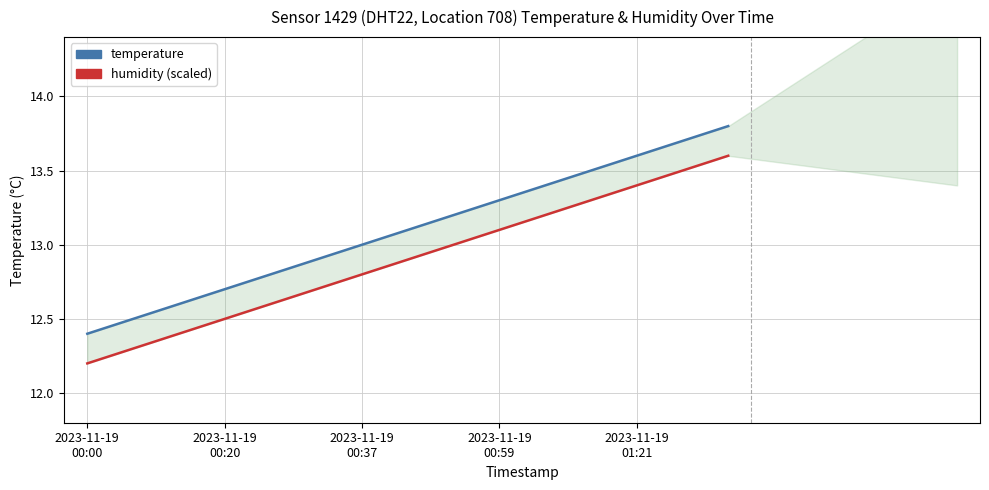

What is the label of the 9th point from the left?

8